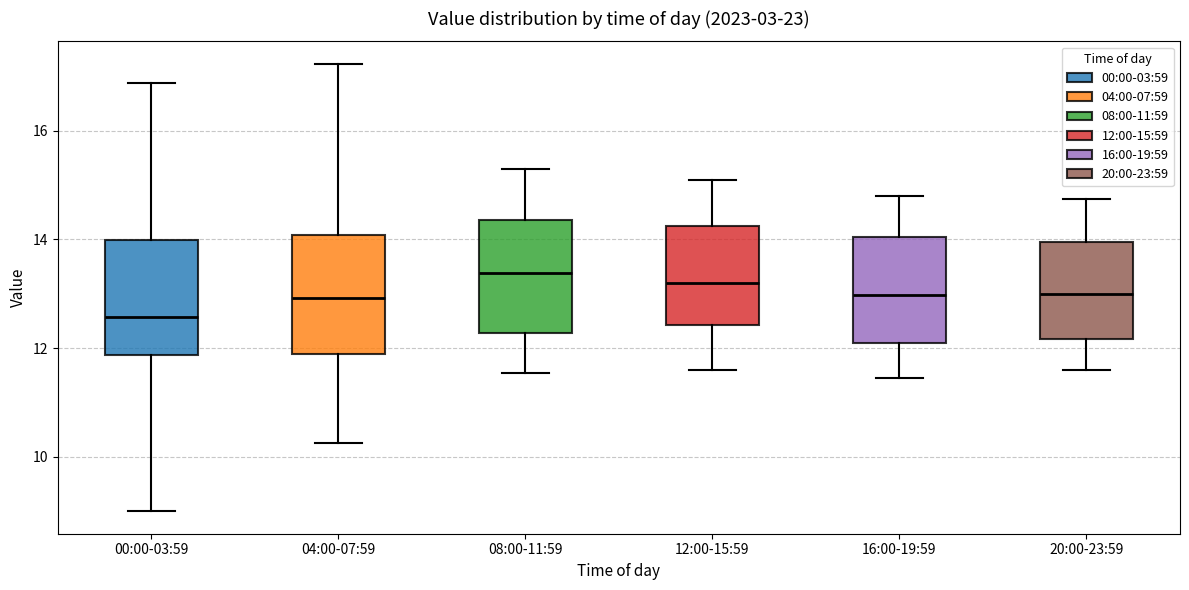

Which box has the lowest median line?

00:00-03:59